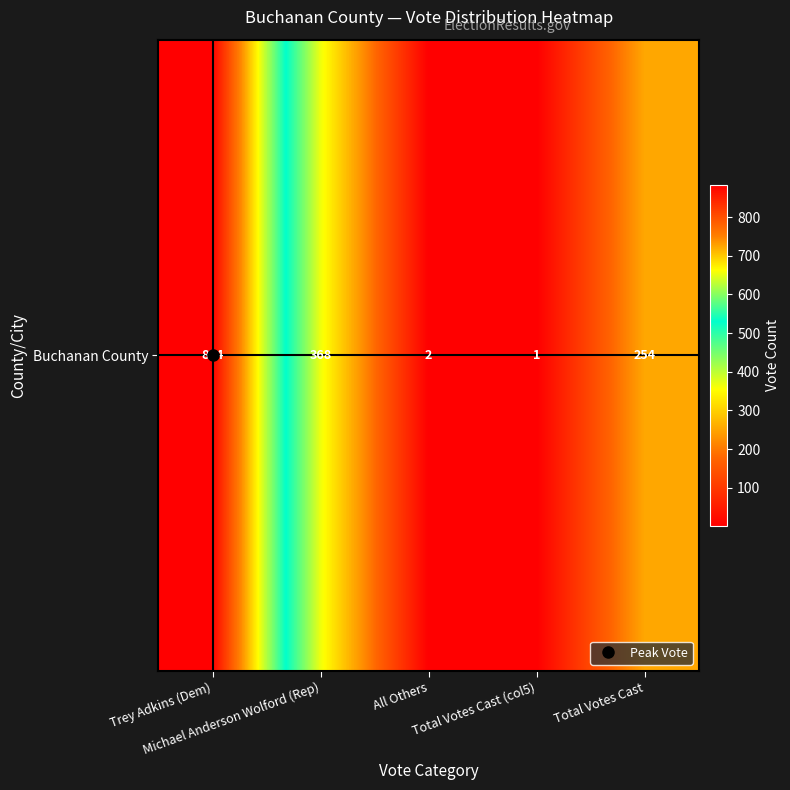

The chart shows a value of 368 at Michael Anderson Wolford (Rep). True or false?

True